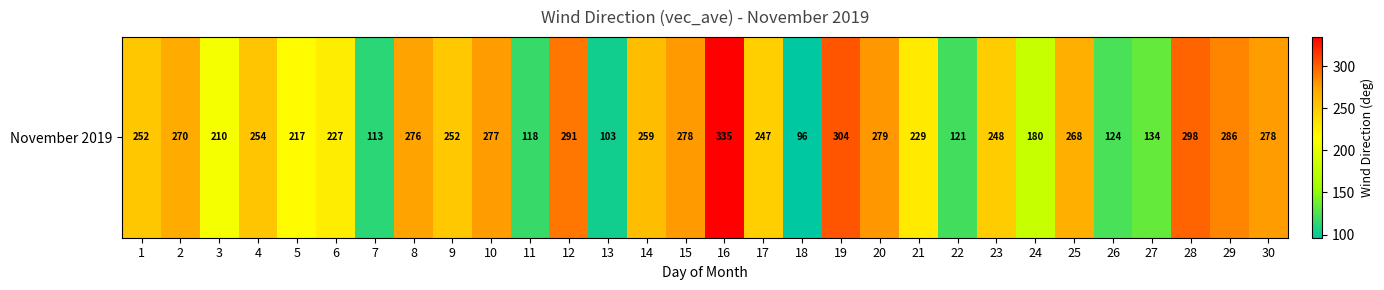

Reading left to right, what are all the values shown in this chart?

252.4	270.5	210.4	253.5	217.3	227.4	112.6	275.7	251.7	277.1	117.6	291.4	103.0	259.0	278.3	334.6	246.8	96.3	303.6	279.0	229.1	120.9	248.4	179.9	268.5	123.9	134.3	297.8	286.4	277.7